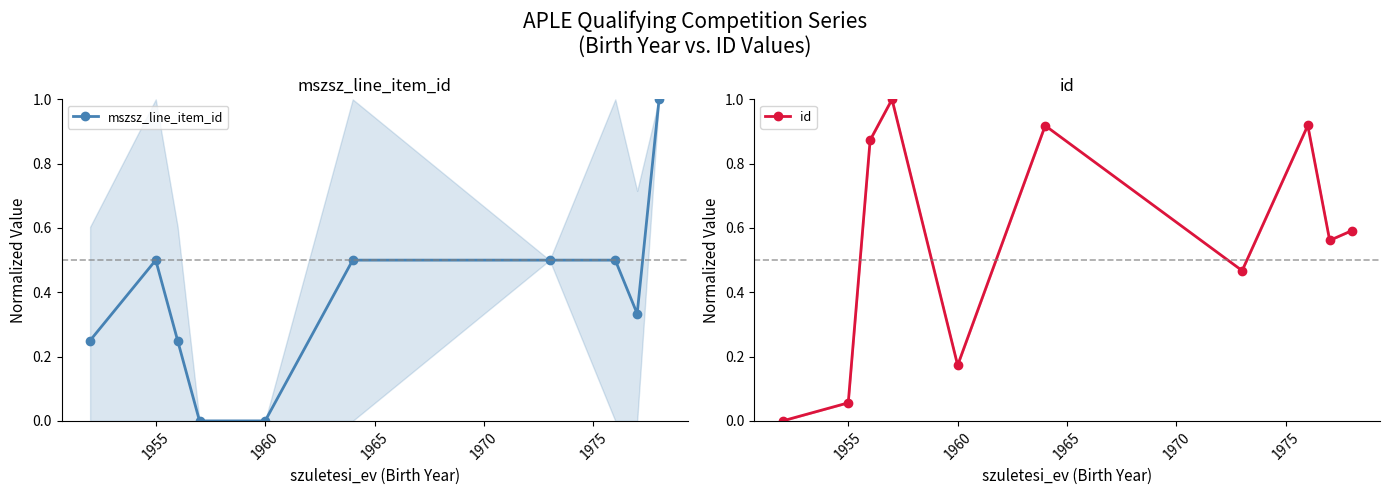

What are all the series names shown in the legend?

mszsz_line_item_id, id